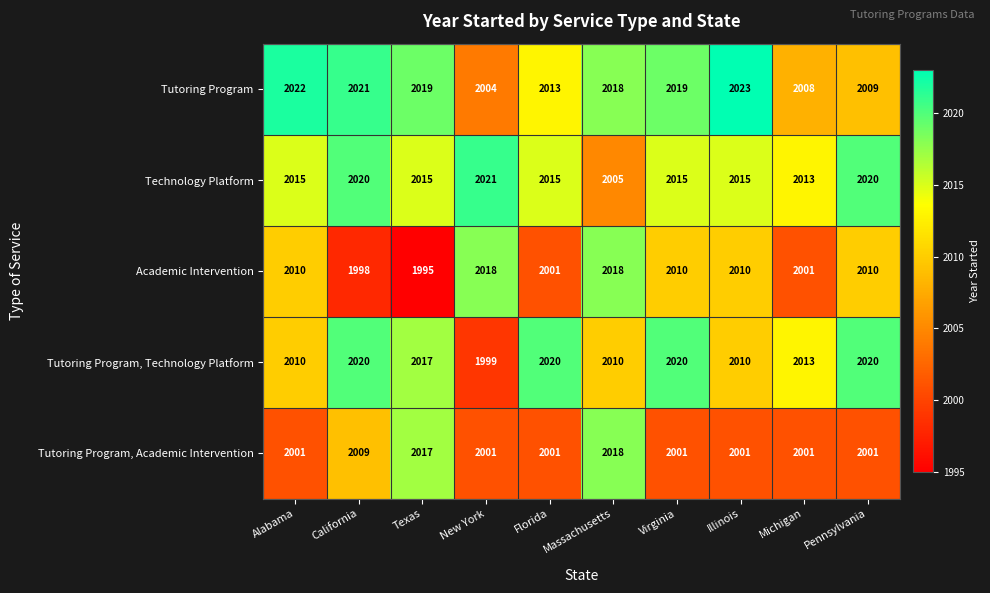

Which series has the largest range (max minus min)?

Academic Intervention